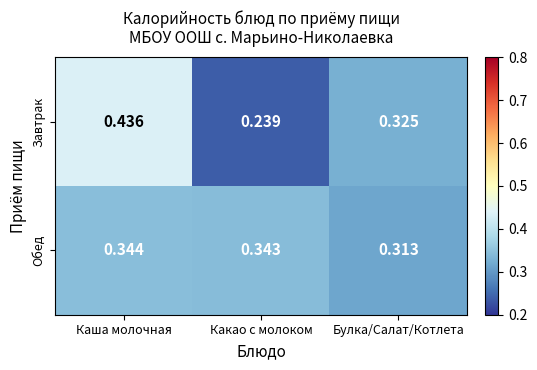

At which label is Завтрак closest to 0?

Какао с молоком